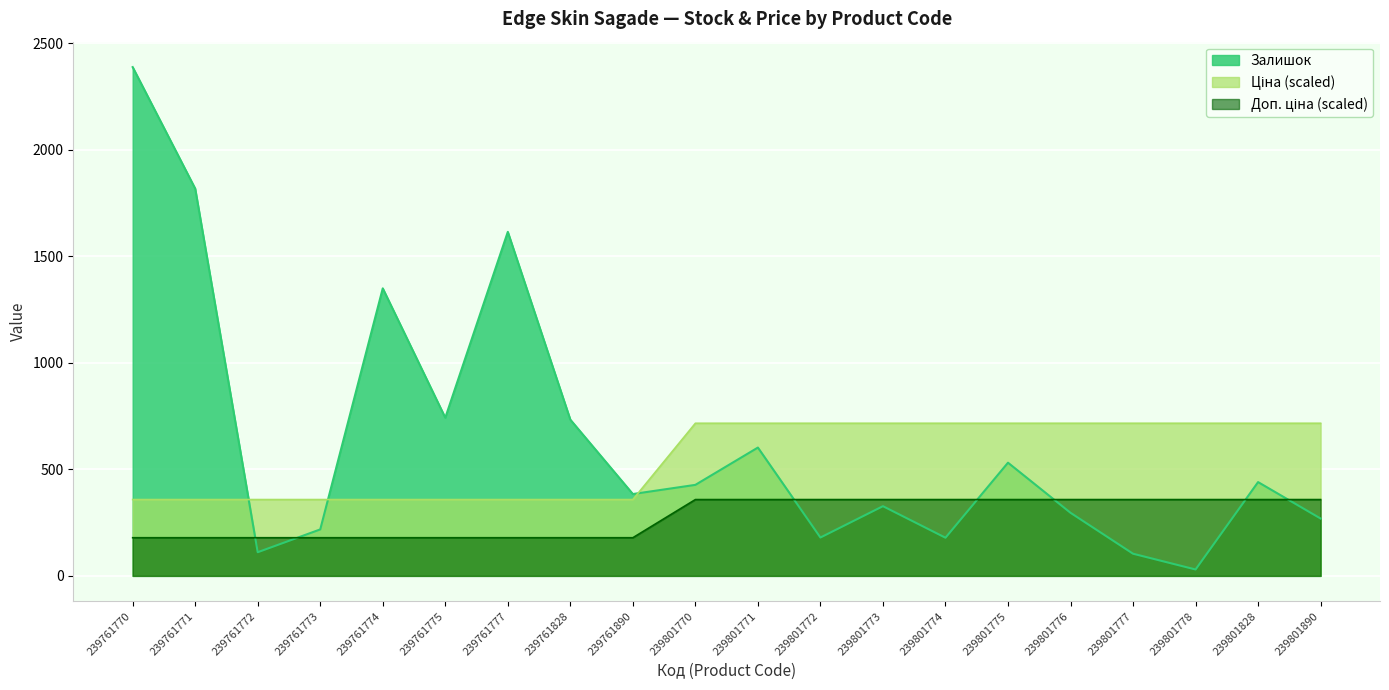

True or false: Доп. ціна and Ціна intersect in this chart.

False